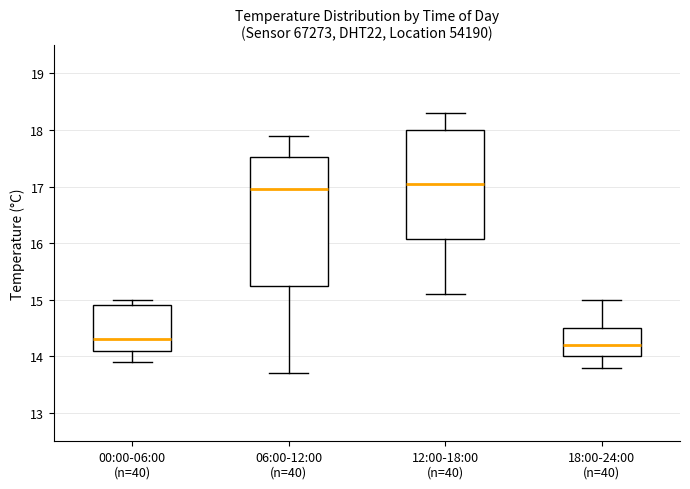

Where does the median line of the box for 00:00-06:00 (n=40) sit on the y-axis? The values are not printed on the chart, so give them approximately, as read against the axis.

14.3